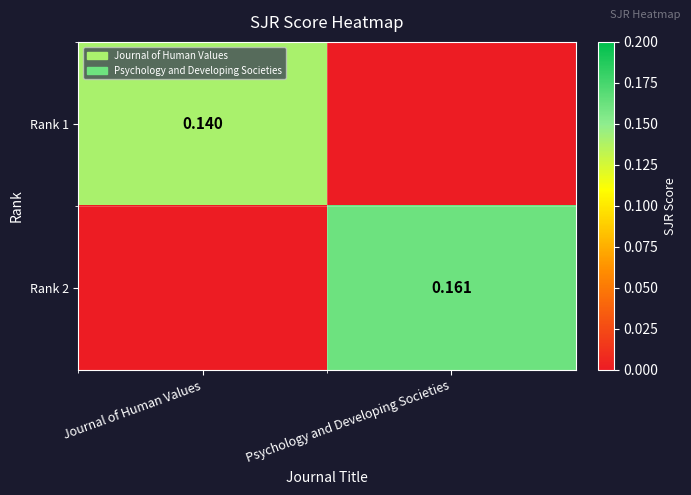

What is the highest value of the Rank 1 series?

0.1